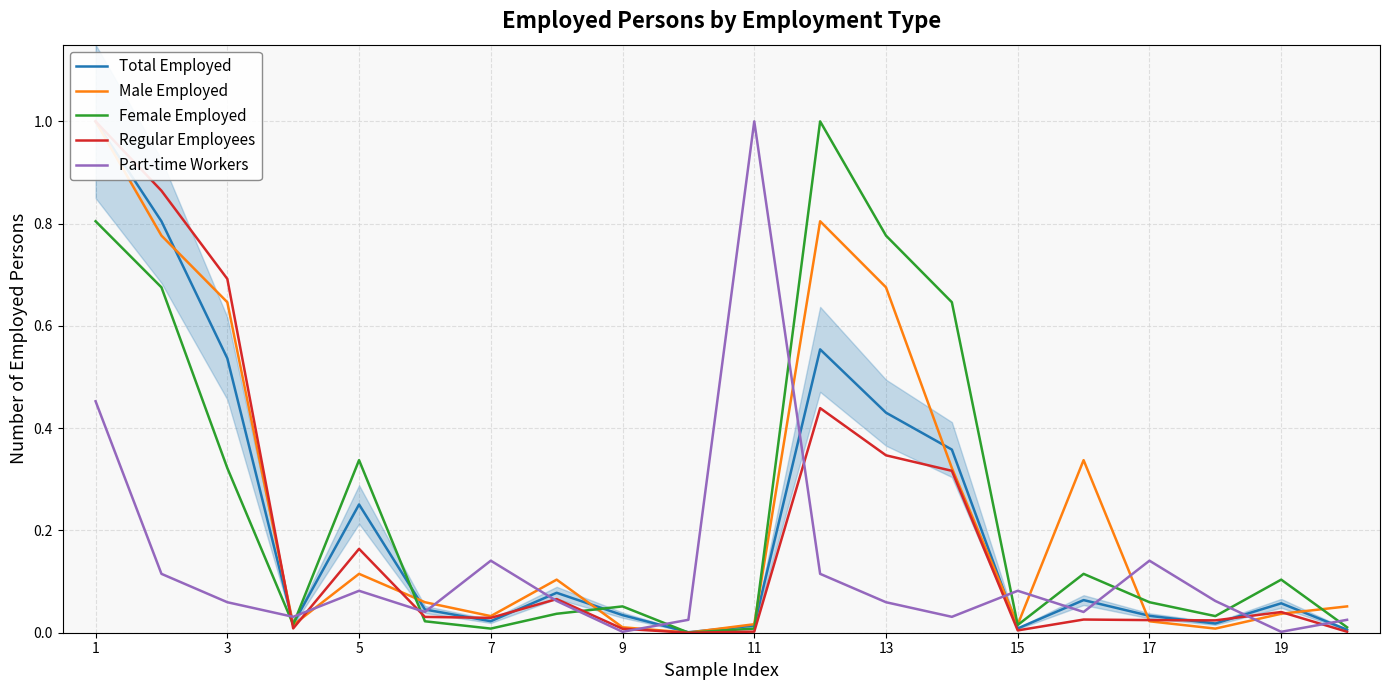

What is the highest value of the Female Employed series?

1.0